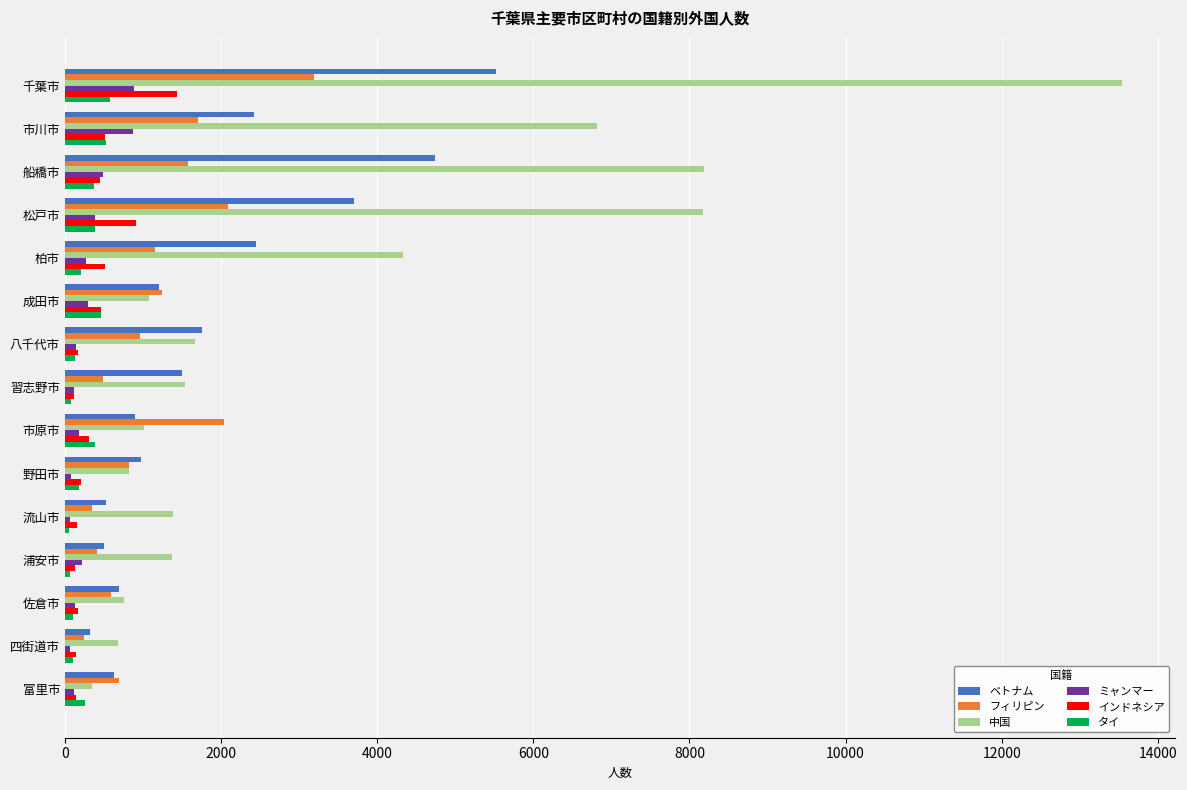

What is the difference between the maximum and minimum values in the ベトナム series?

5206